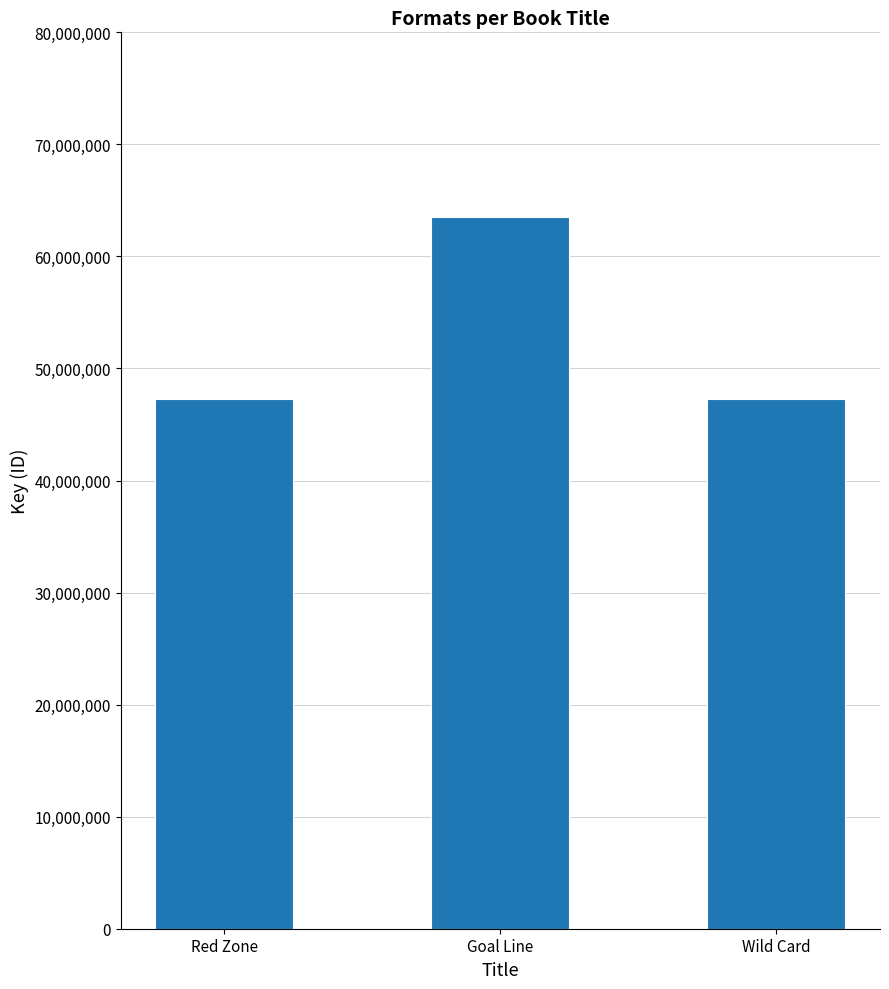

What is the average value?

52699909